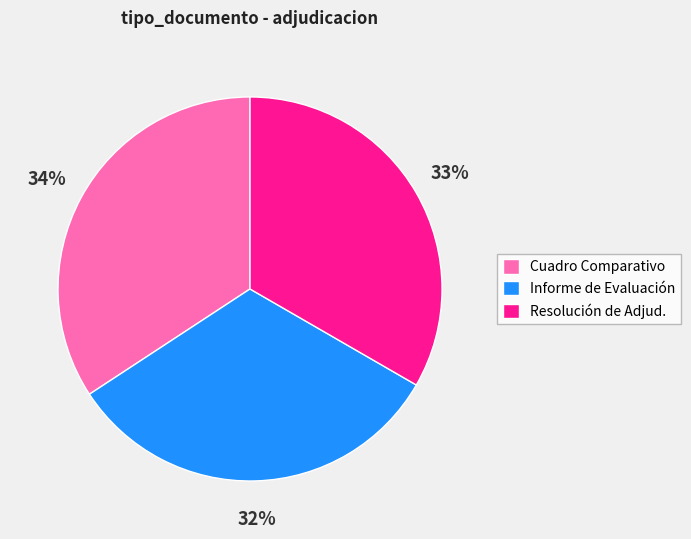

Is there a majority slice in this chart?

No